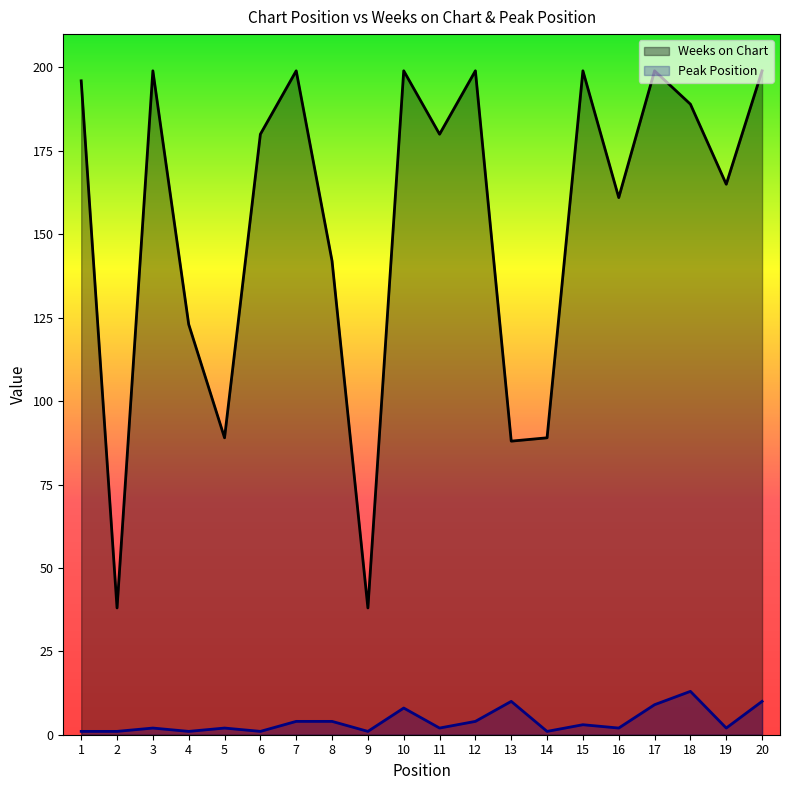

What is the total value across all series at 9?

39